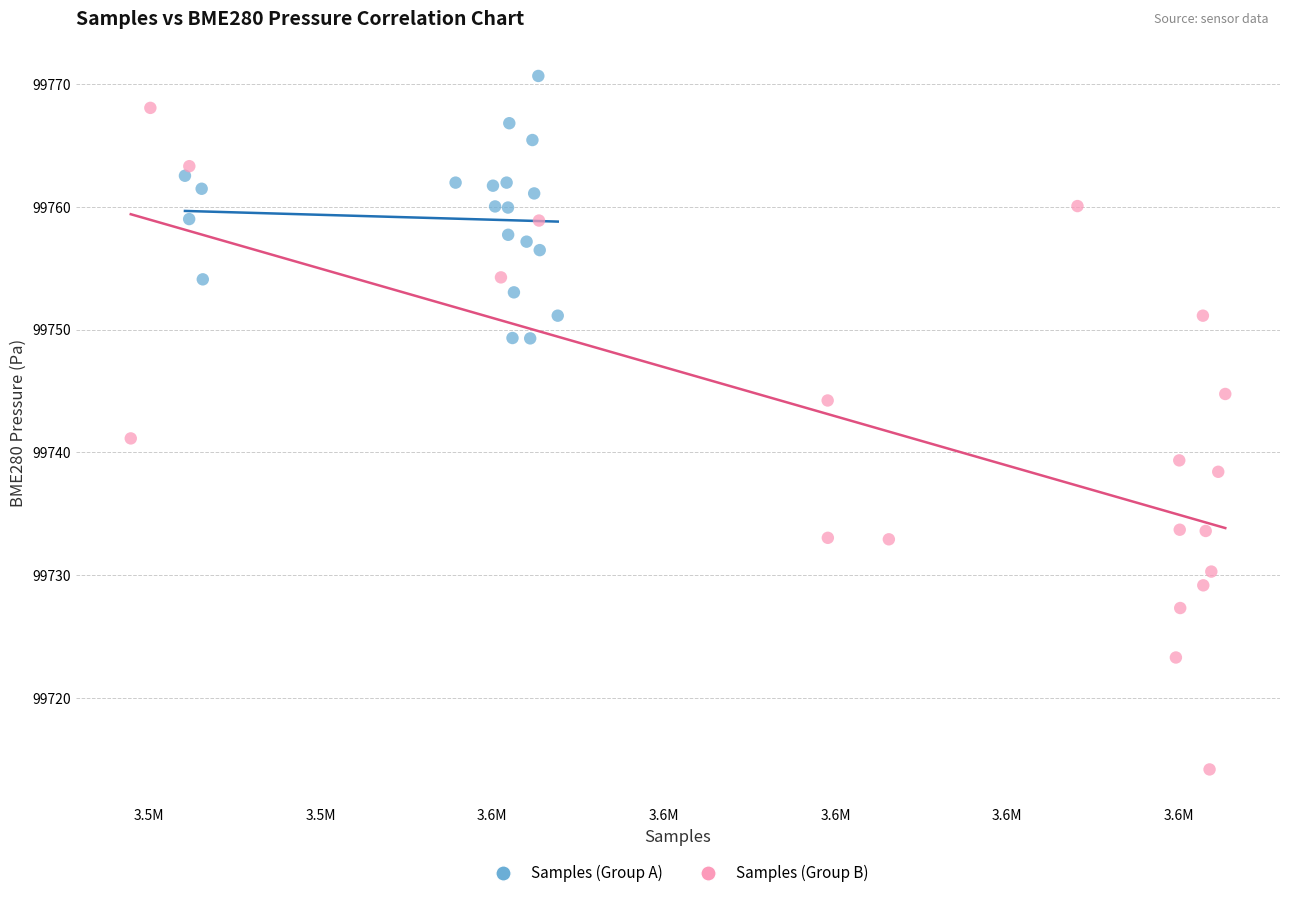

Which series reaches the maximum Y coordinate?

Samples (Group A)